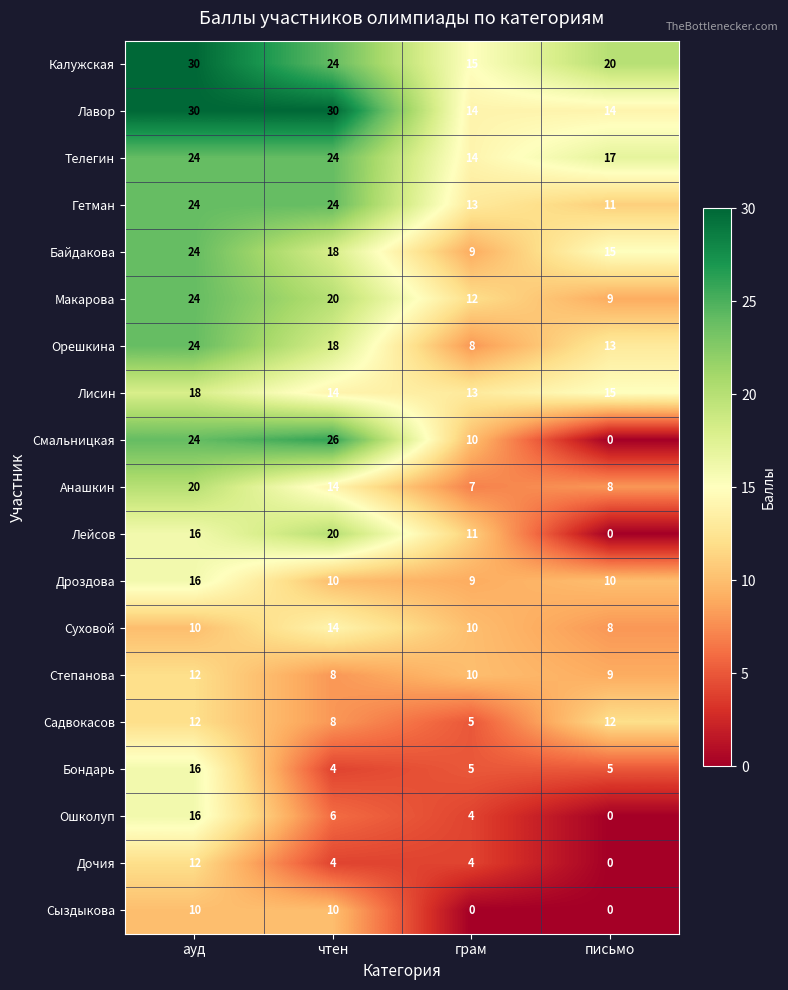

What is the sum of all Бондарь values?

30